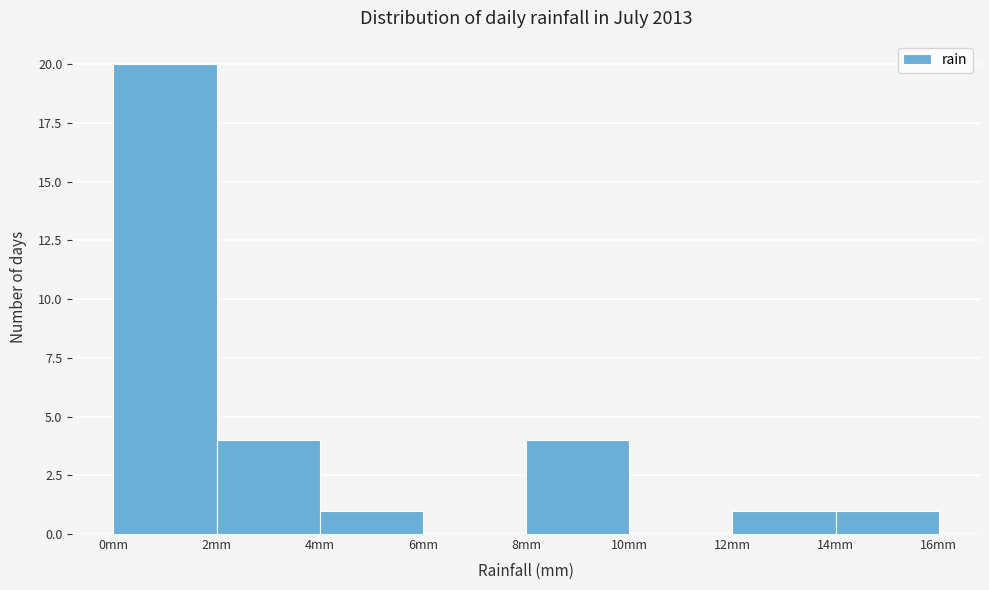

Which range on the x-axis has the tallest bar?

0 to 2